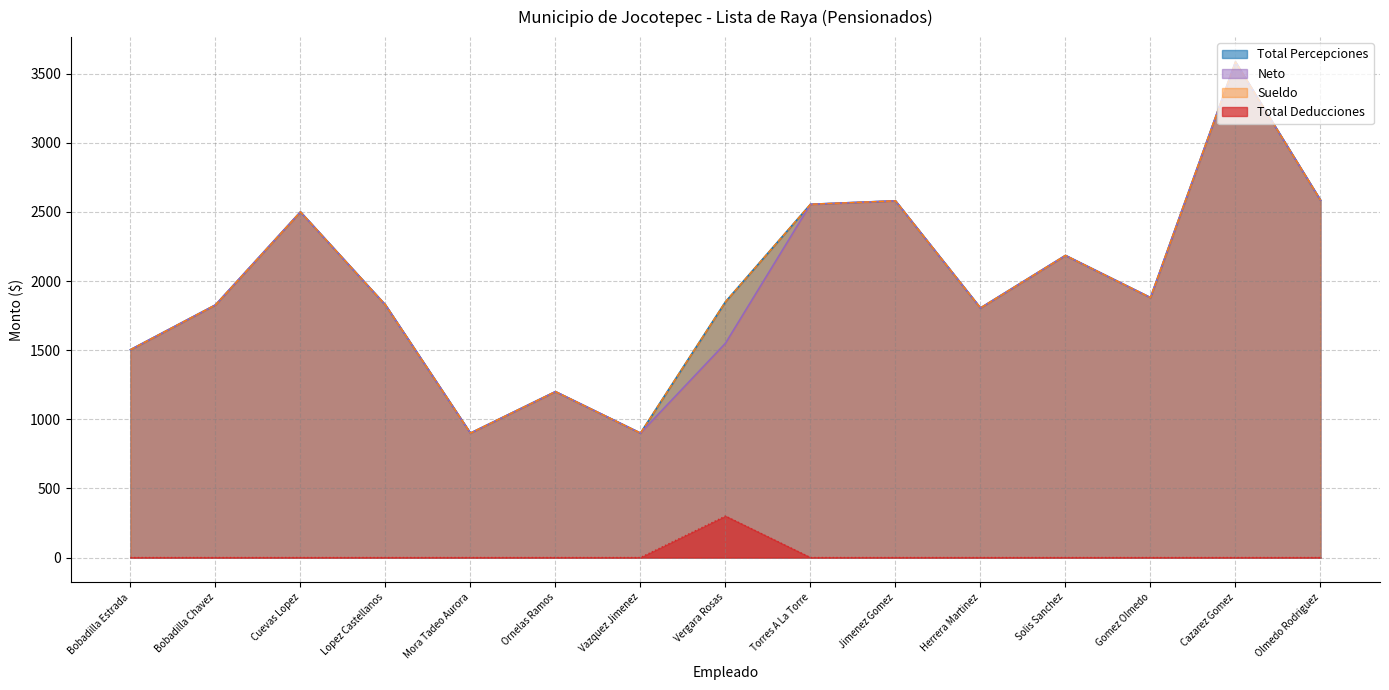

At which label is Neto closest to 2242?

Solis Sanchez